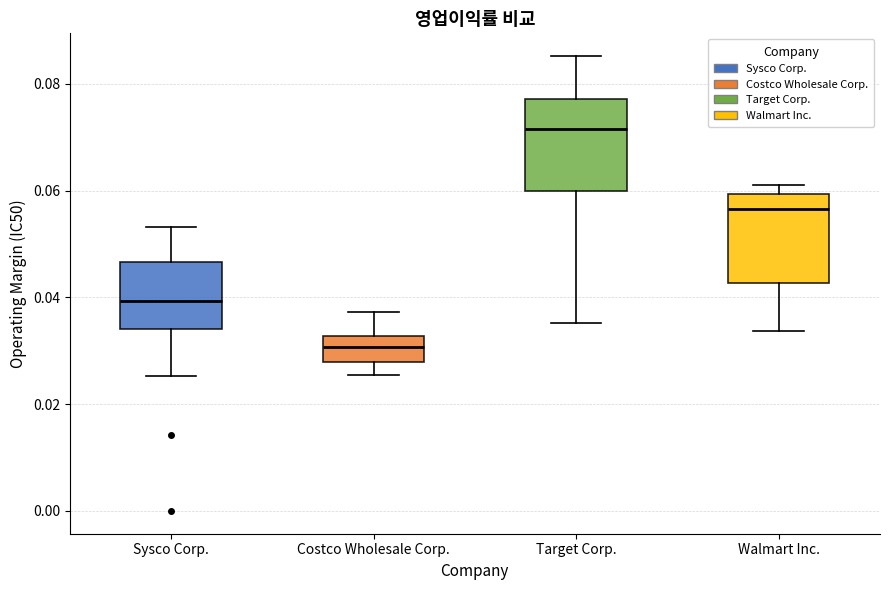

Reading left to right, read every box against the y-axis: the position of its median line, the range the box covers, and the ends of its whiskers. The values are not printed on the chart, so give them approximately, as read against the axis.

Sysco Corp.: median 0.040, box 0.034 to 0.046, whiskers 0.026 to 0.054
Costco Wholesale Corp.: median 0.030, box 0.028 to 0.032, whiskers 0.026 to 0.038
Target Corp.: median 0.072, box 0.060 to 0.078, whiskers 0.036 to 0.086
Walmart Inc.: median 0.056, box 0.042 to 0.060, whiskers 0.034 to 0.062